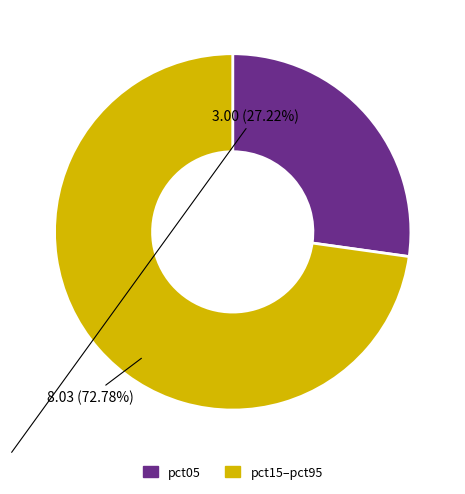

Does any single category account for the majority?

Yes